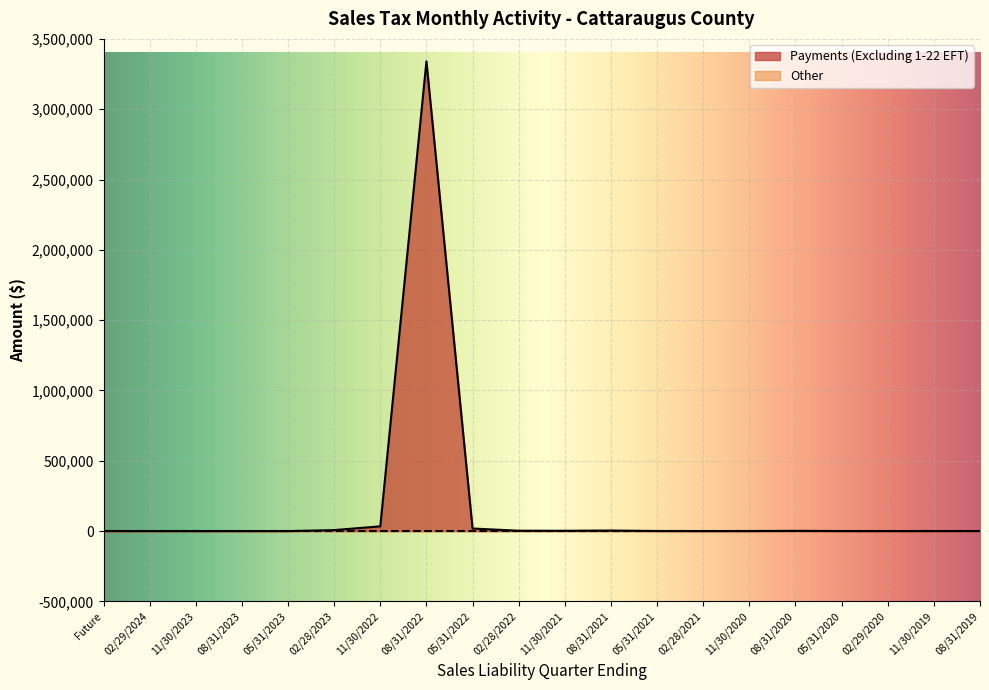

How many categories are shown in the chart?

20